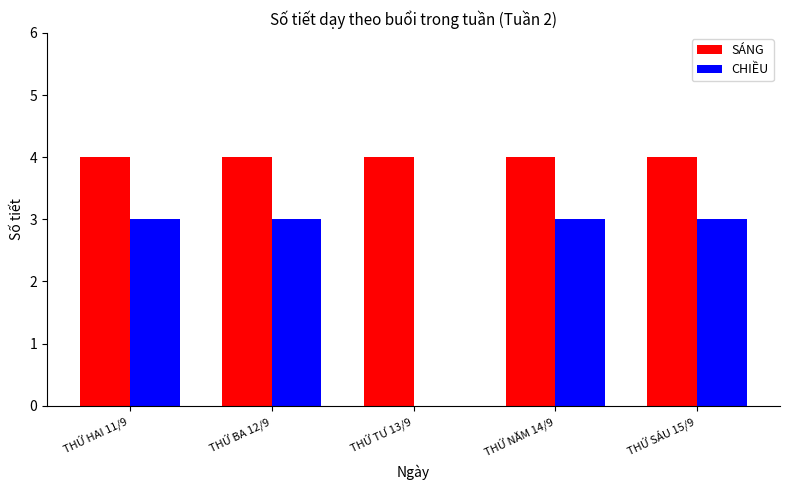

What are all the series names shown in the legend?

SÁNG, CHIỀU